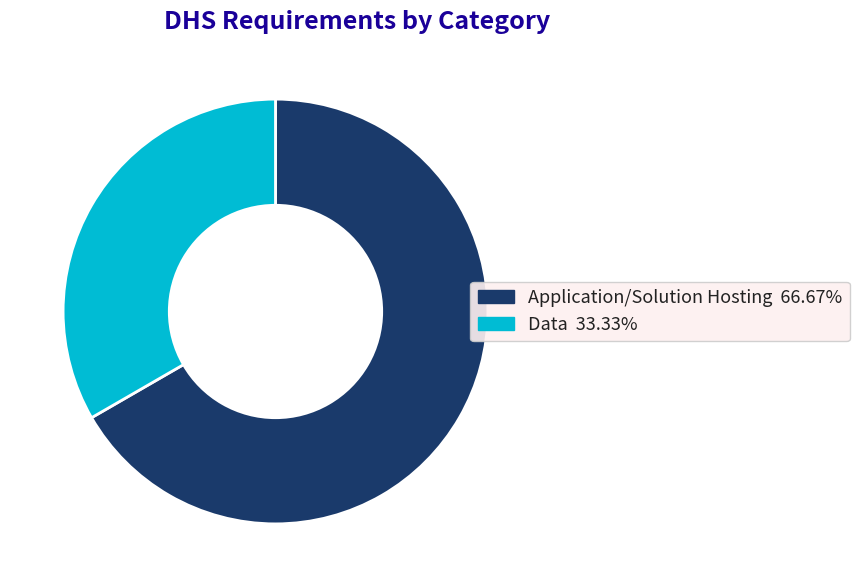

Rank the categories by value from highest to lowest.

Application/Solution Hosting, Data